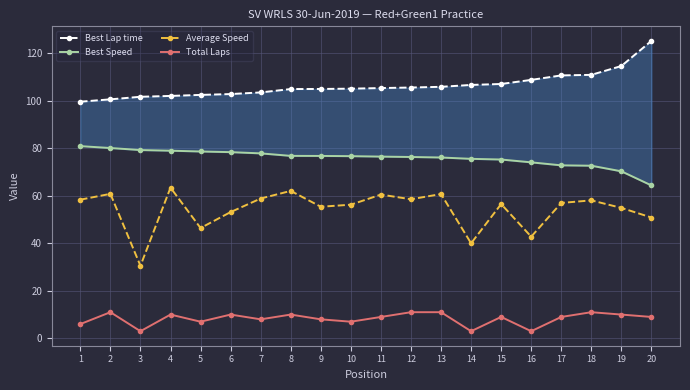

Which series has the largest total across all categories?

Best Lap time